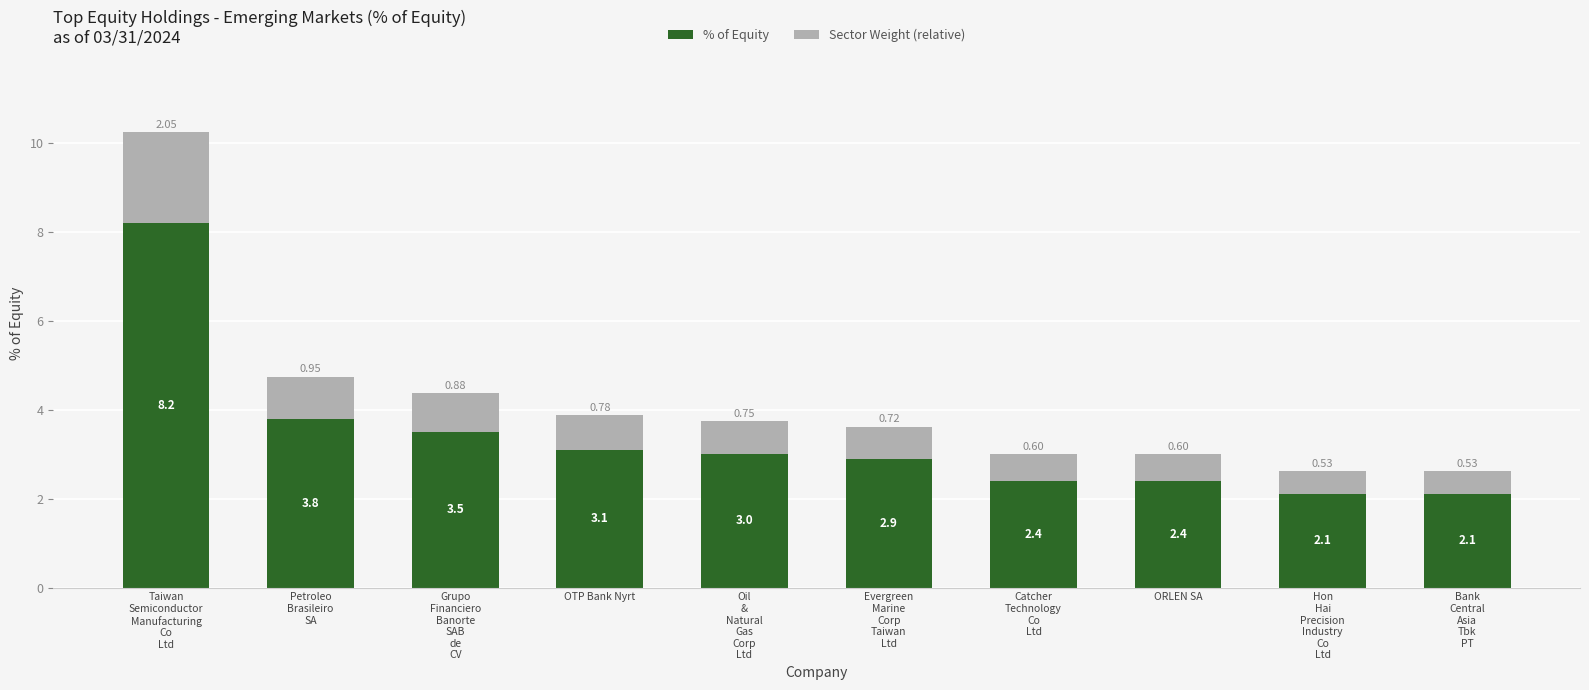

Are the bars grouped side by side (vs. stacked)?

No